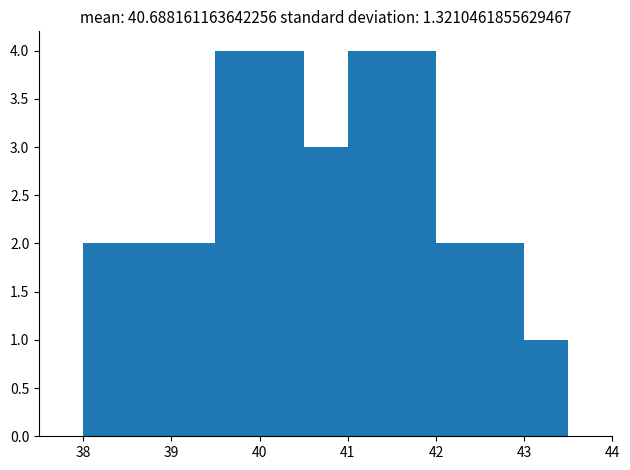

Reading left to right, transcribe this chart: for each bar, give the range it covers on the x-axis and its height. The values are not printed on the chart, so give them approximately, as read against the axis.

38.0 to 38.5: 2
38.5 to 39.0: 2
39.0 to 39.5: 2
39.5 to 40.0: 4
40.0 to 40.5: 4
40.5 to 41.0: 3
41.0 to 41.5: 4
41.5 to 42.0: 4
42.0 to 42.5: 2
42.5 to 43.0: 2
43.0 to 43.5: 1